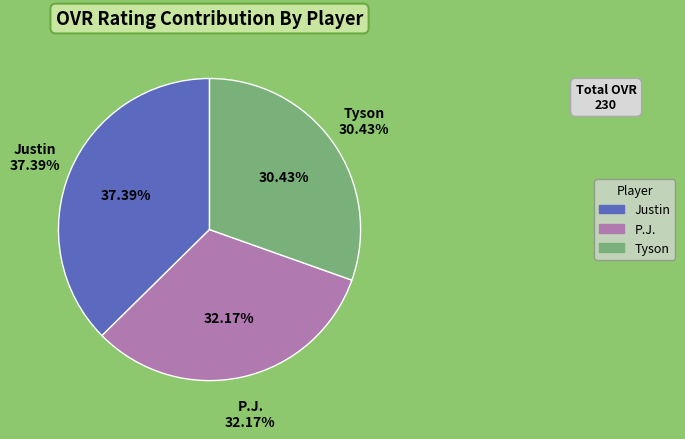

Is there any slice that represents more than half of the pie?

No